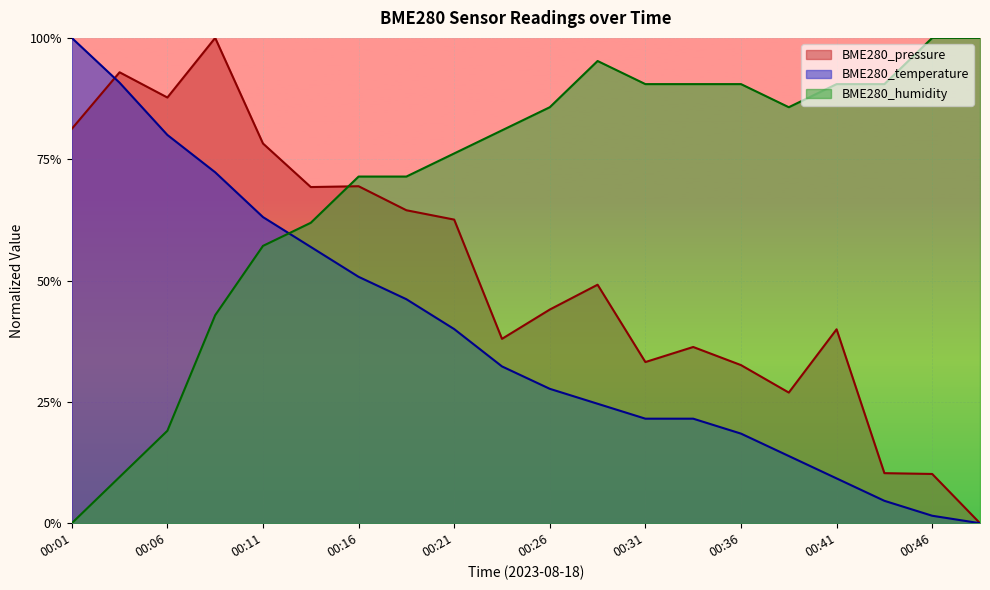

What is the difference between the BME280_pressure values at 00:31 and 00:14?

0.4